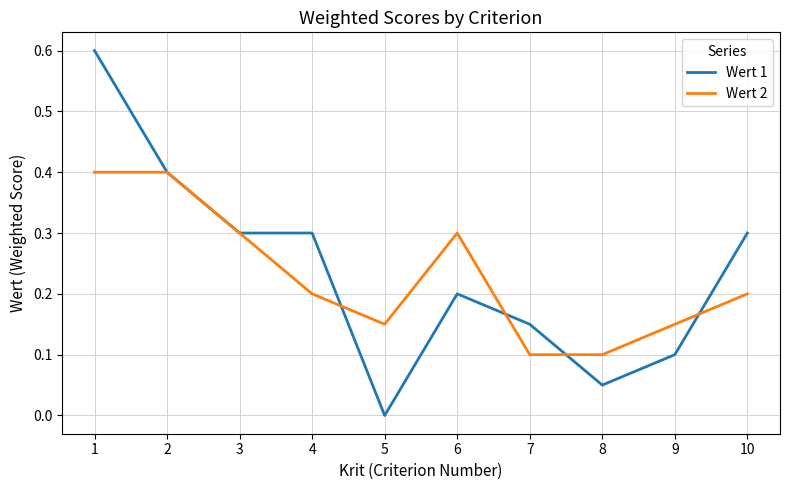

What are all the series names shown in the legend?

Wert 1, Wert 2